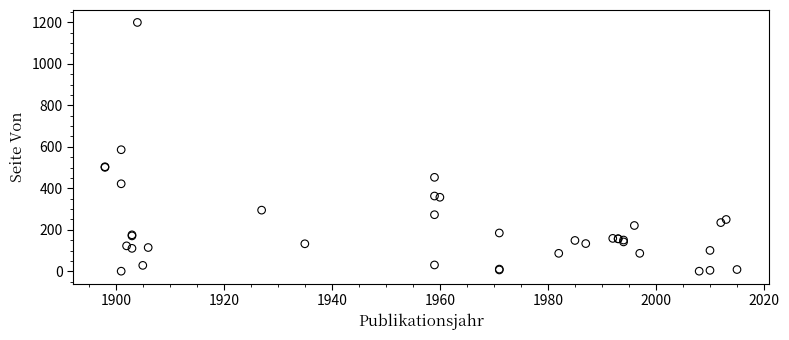

What Y value in the scatter plot is closest to 600?

586